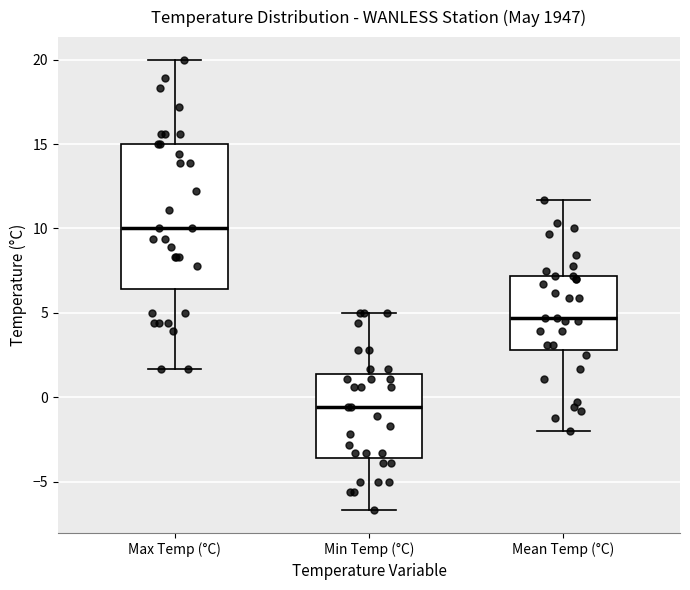

Comparing the boxes themselves (not the whiskers), which one is the tallest?

Max Temp (°C)